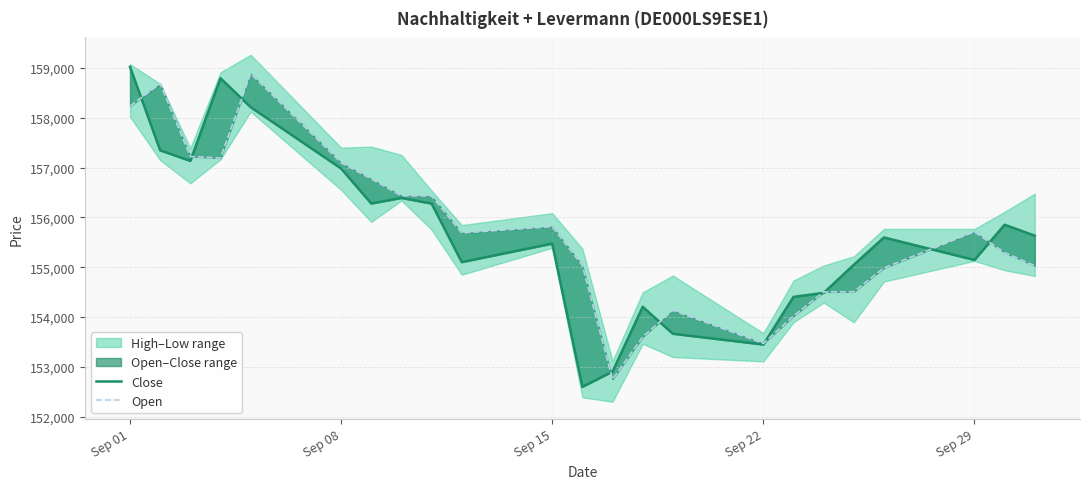

What is the value of the Close point at the 7th from the left?

156278